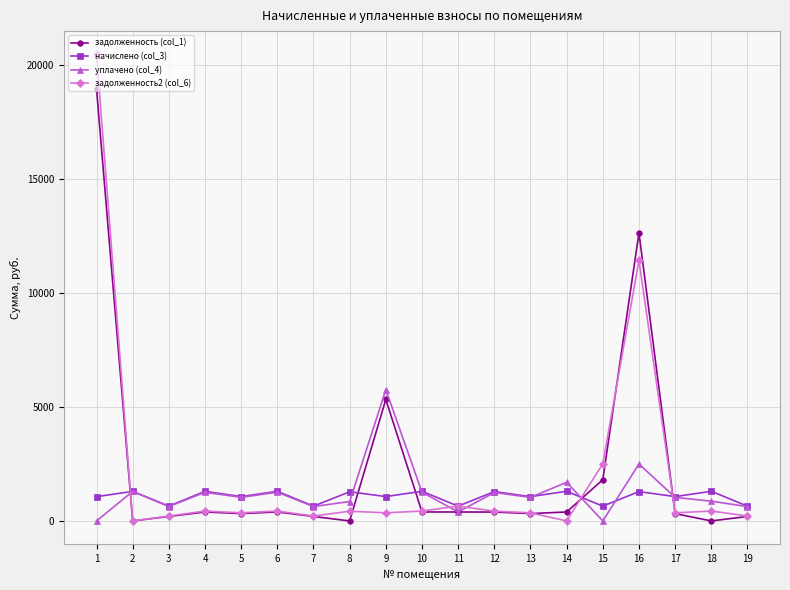

What is the sum of all задолженность2 (col_6) values?

39727.3